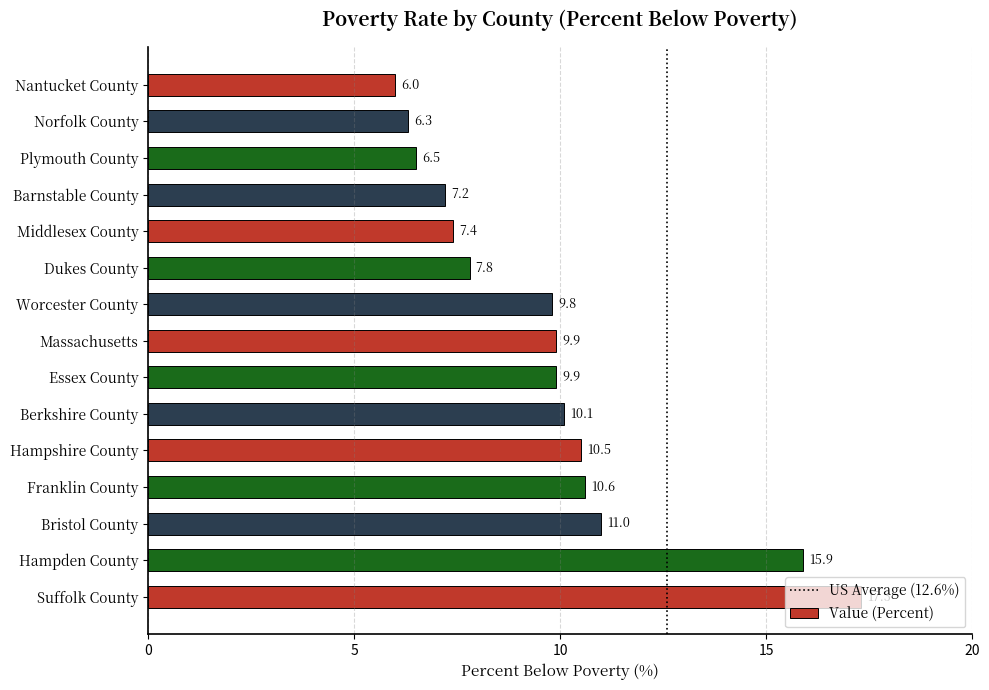

Between Dukes County and Plymouth County, which is larger?

Dukes County